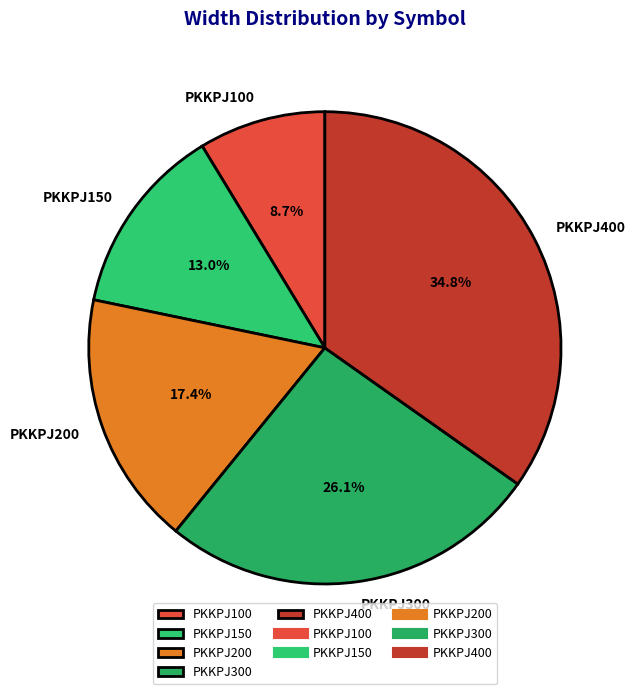

Count the number of slices in the pie.

5